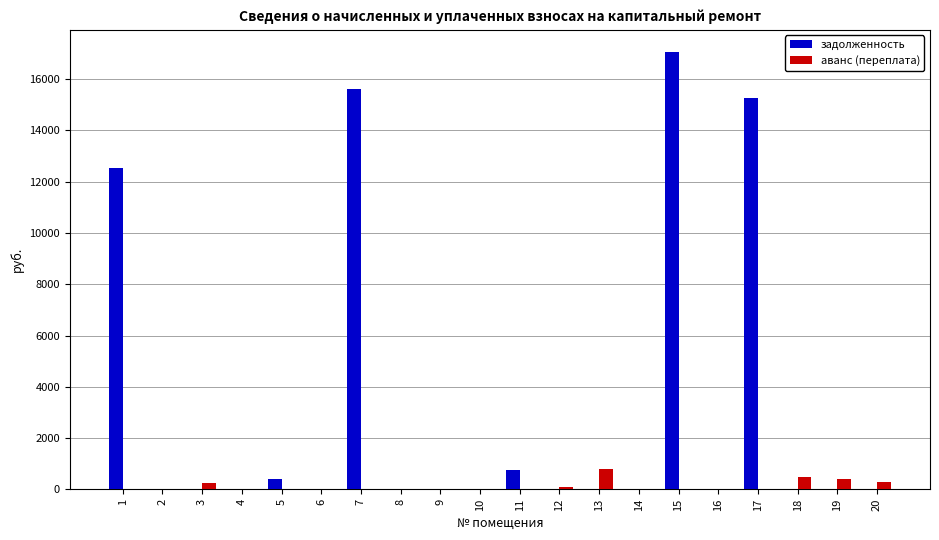

Which category has the highest value across all series?

15